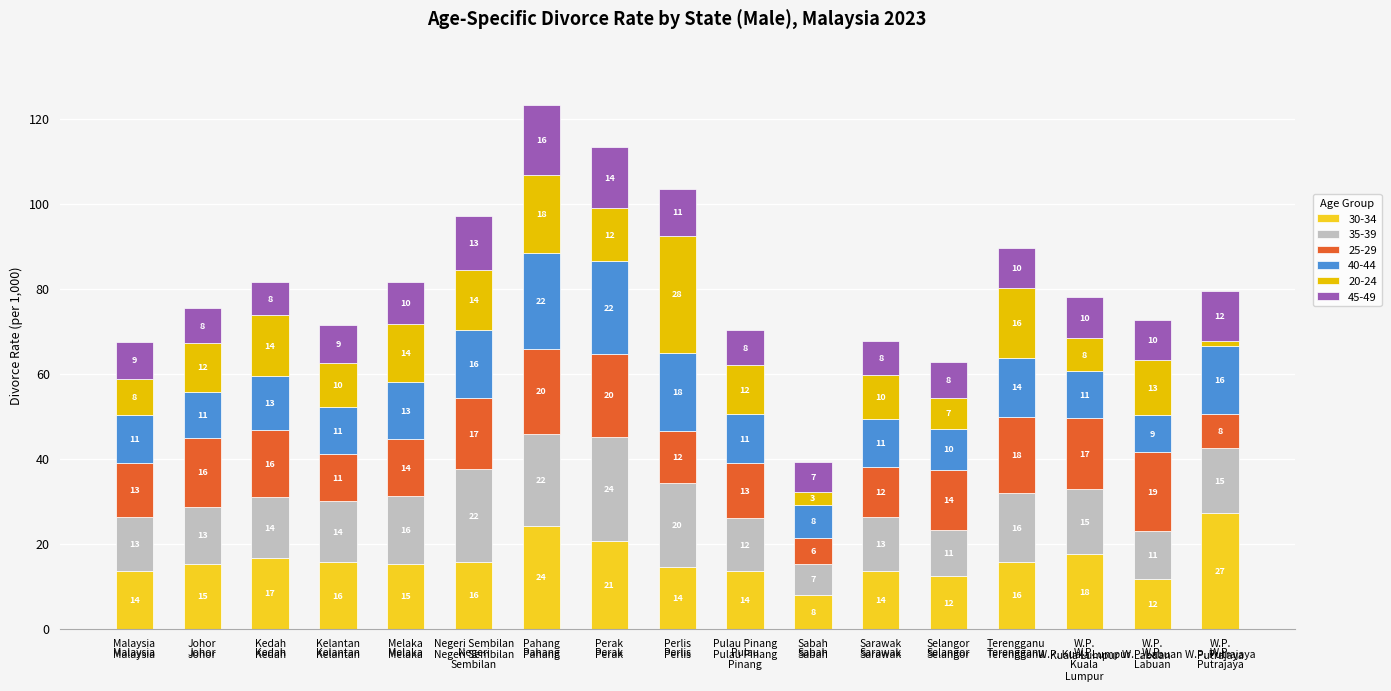

How many data points in 30-34 are above 15?

10